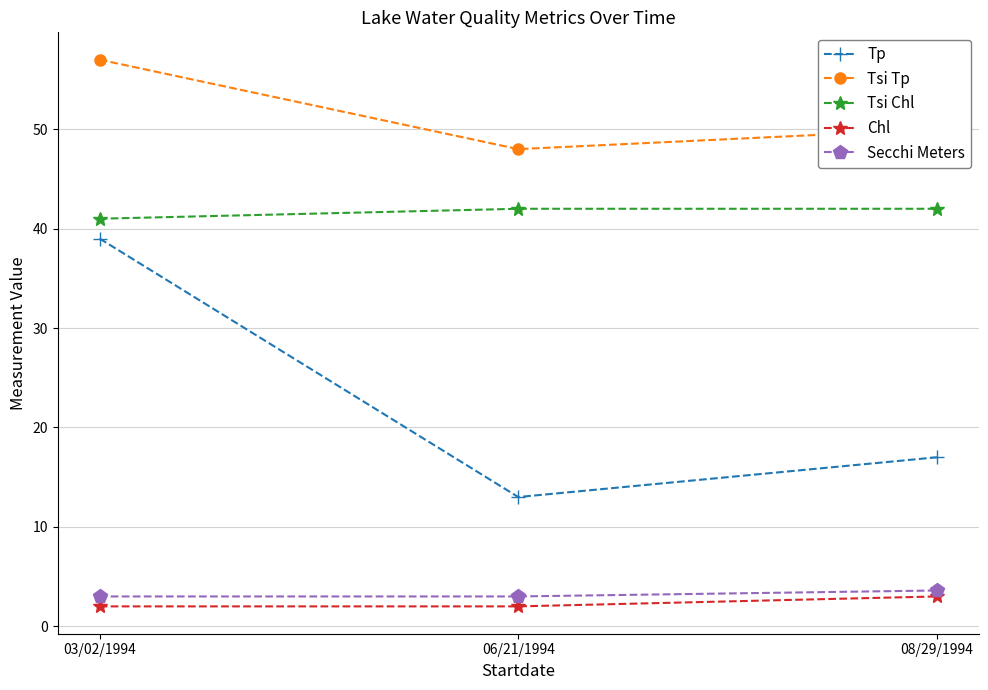

What are all the series names shown in the legend?

Tp, Tsi Tp, Tsi Chl, Chl, Secchi Meters